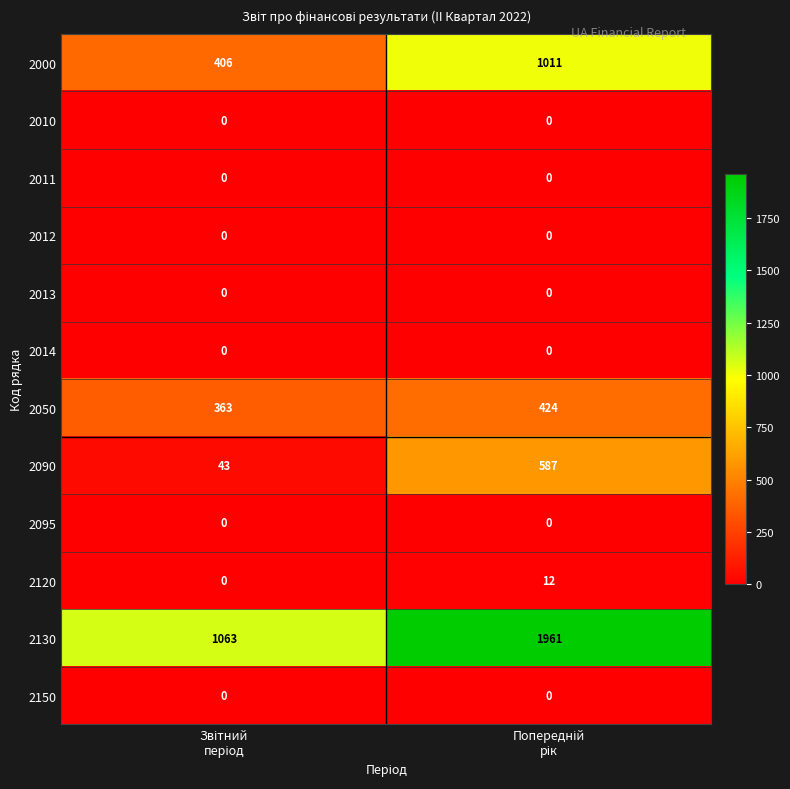

Count the number of data series in this chart.

12